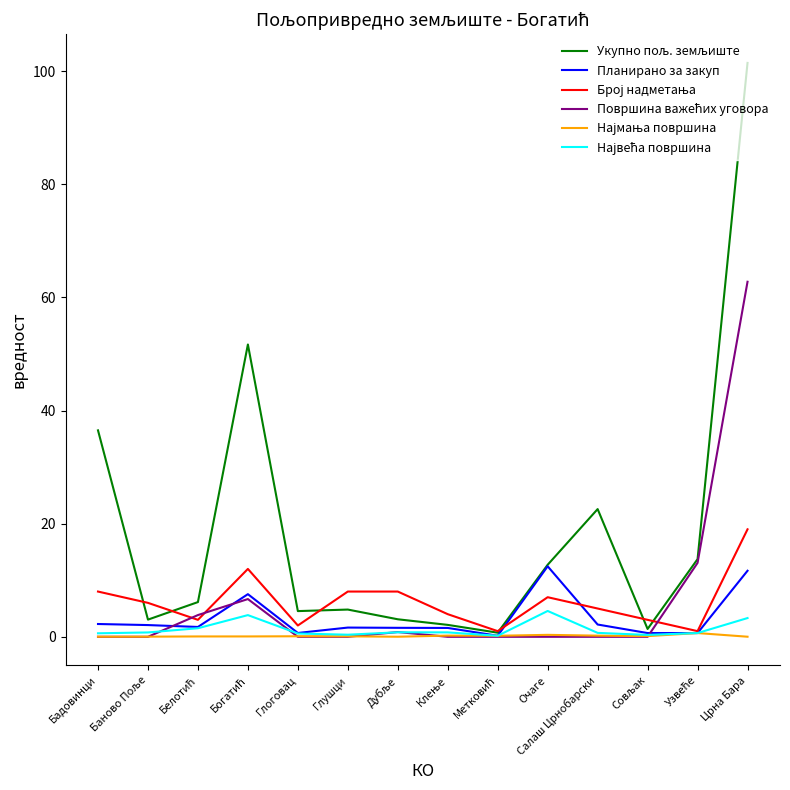

At which category is the sum across all series the highest?

Црна Бара